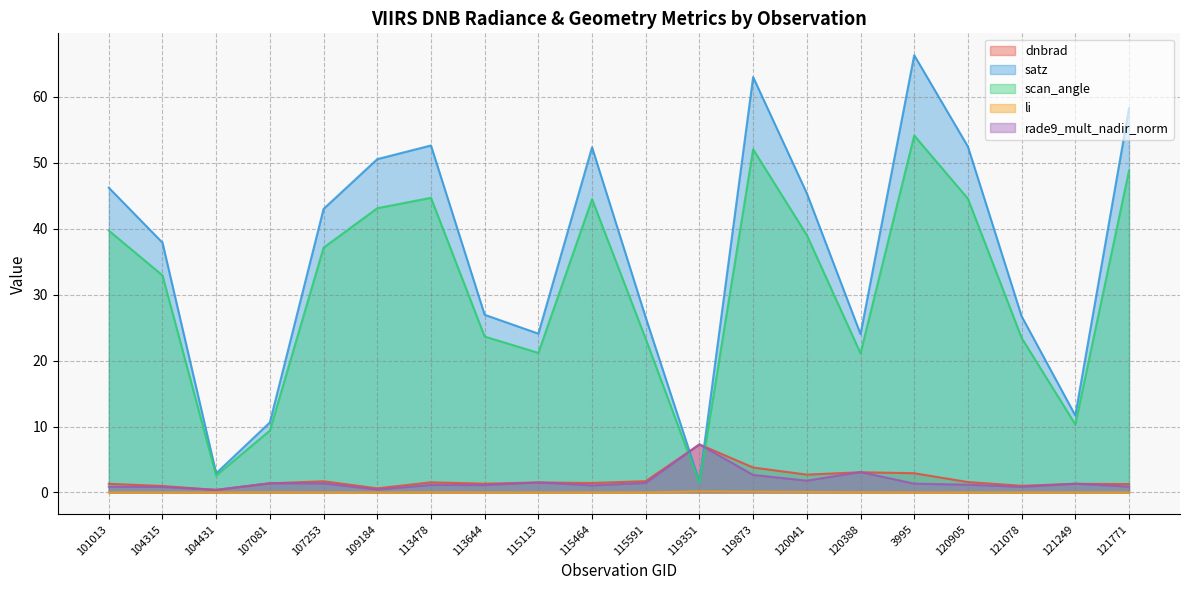

What is the maximum value for dnbrad?

7.3